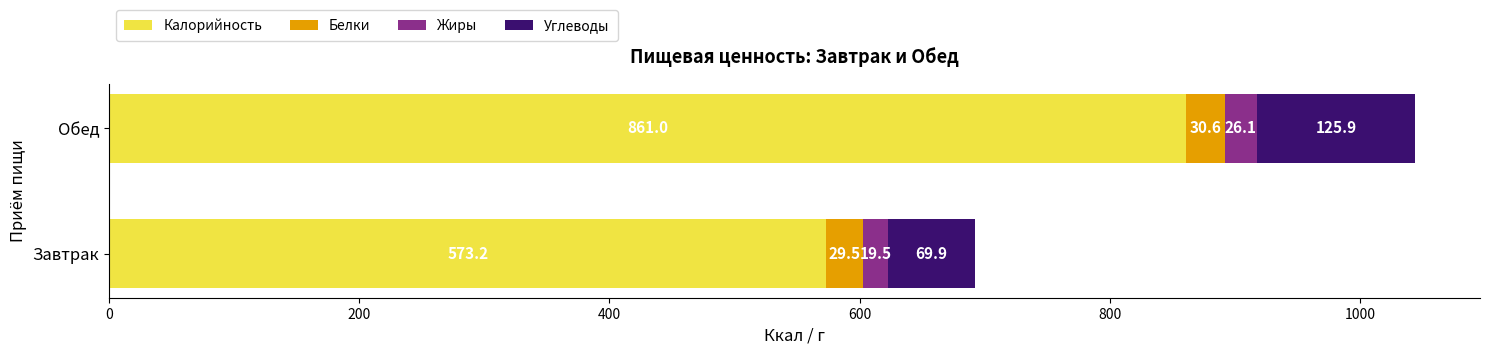

At which category is the sum across all series the highest?

Обед